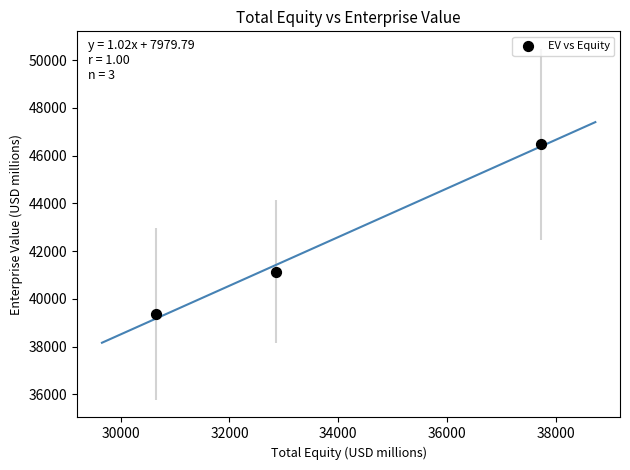

What Y value in the scatter plot is closest to 42920?

41145